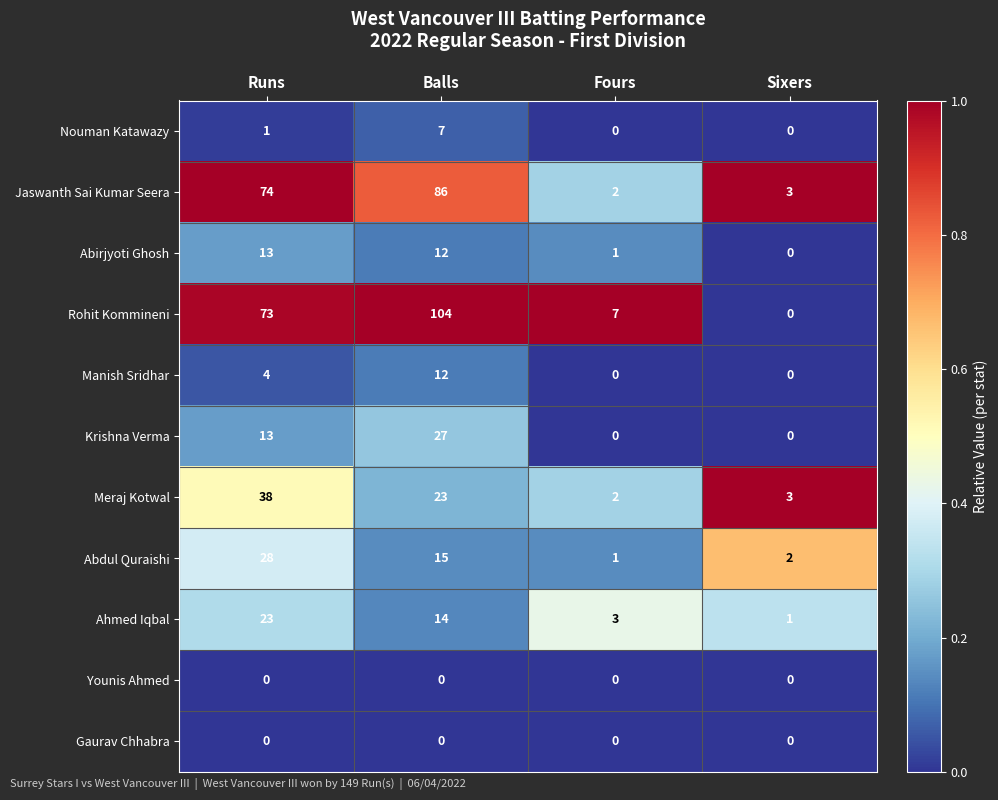

The value of Younis Ahmed at Runs is 0. True or false?

True